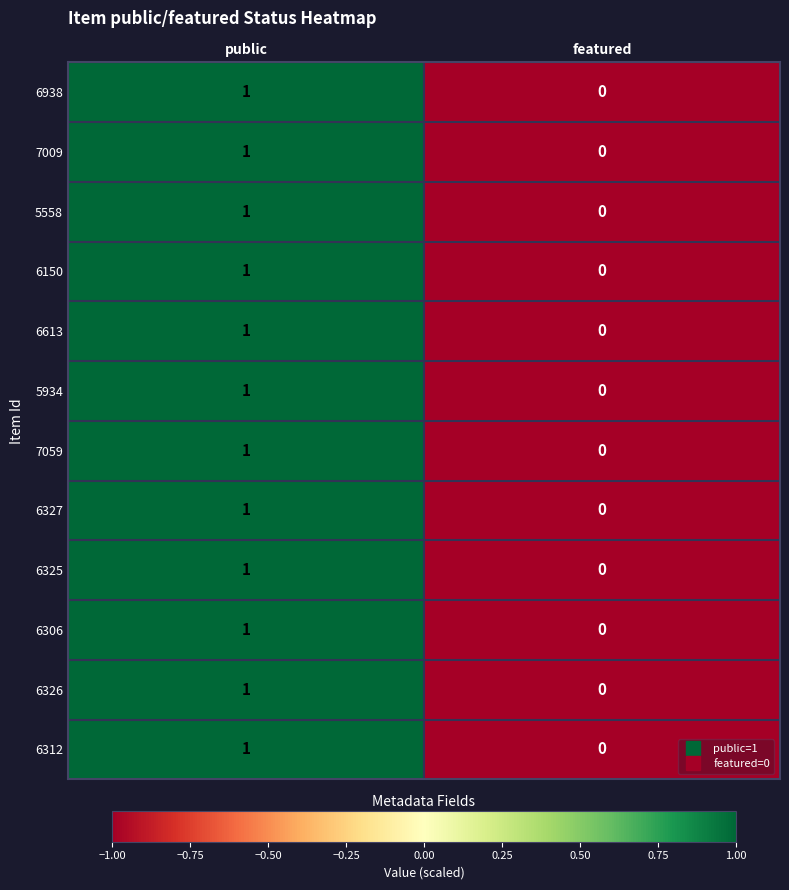

Reading left to right, list all the values displayed in this chart.

6938: public=1	featured=0
7009: public=1	featured=0
5558: public=1	featured=0
6150: public=1	featured=0
6613: public=1	featured=0
5934: public=1	featured=0
7059: public=1	featured=0
6327: public=1	featured=0
6325: public=1	featured=0
6306: public=1	featured=0
6326: public=1	featured=0
6312: public=1	featured=0